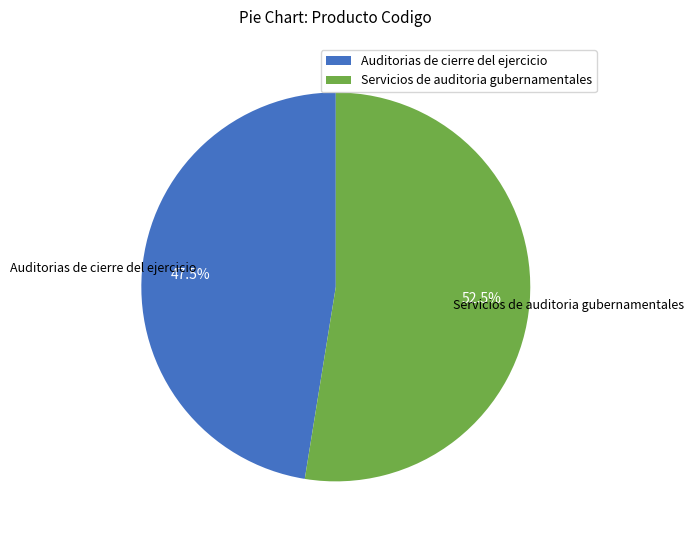

Combined, what portion of the pie is Auditorias de cierre del ejercicio and Servicios de auditoria gubernamentales?

100.0%